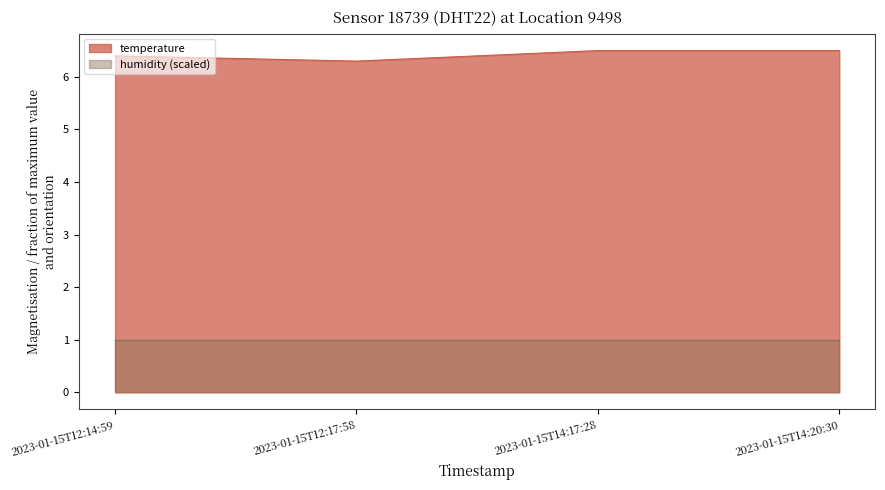

Rank the categories by value from highest to lowest.

2023-01-15T14:17:28, 2023-01-15T14:20:30, 2023-01-15T12:14:59, 2023-01-15T12:17:58